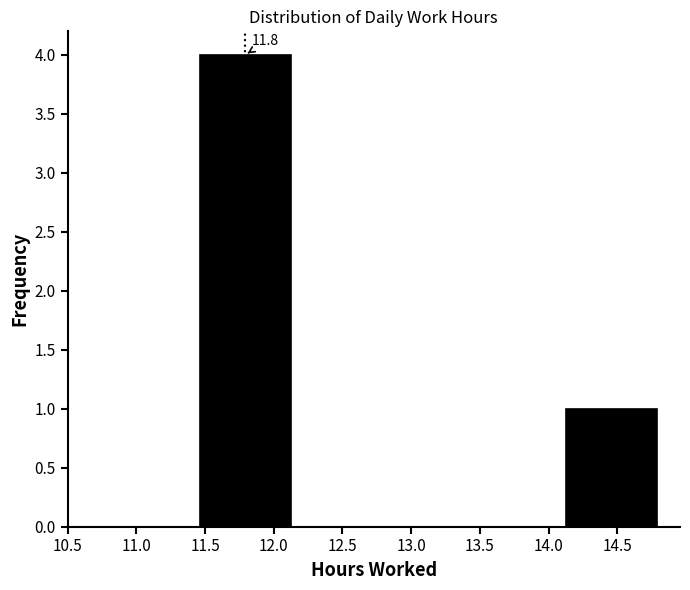

Which range on the x-axis has the tallest bar?

11.45 to 12.15